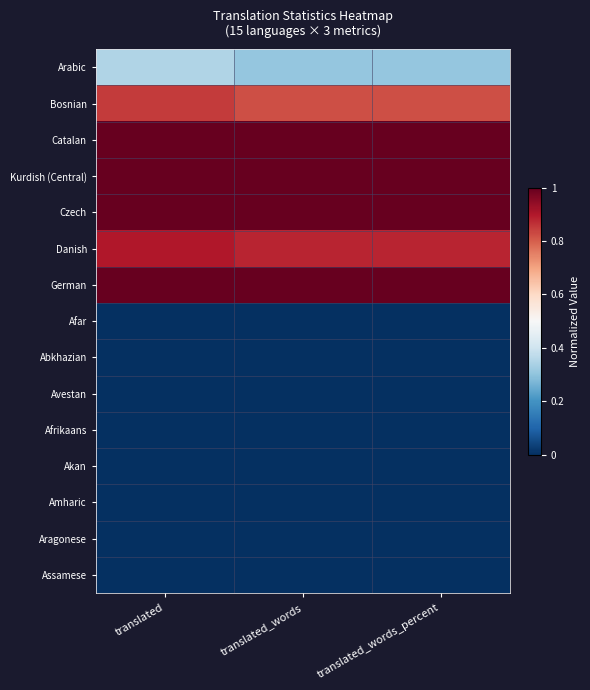

Which series has the largest range (max minus min)?

Arabic